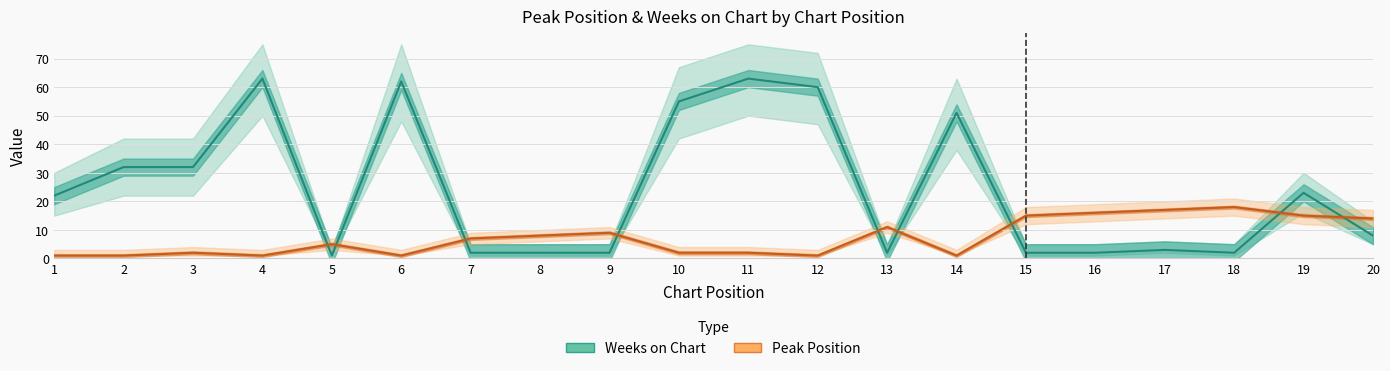

True or false: Weeks on Chart has more than 0 interior local peaks.

True